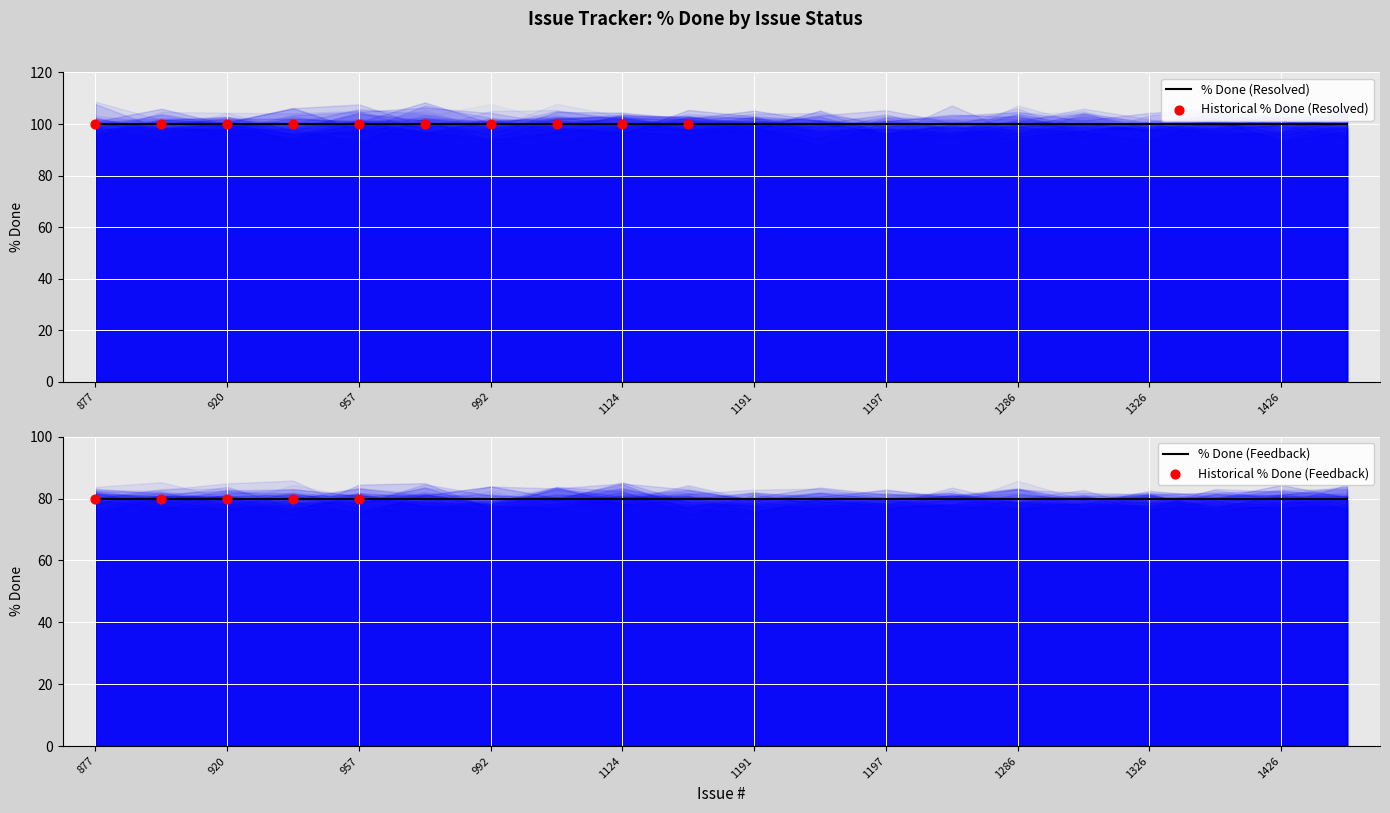

Is the value of Feedback at 1124 greater than the value of Resolved at 1723?

No